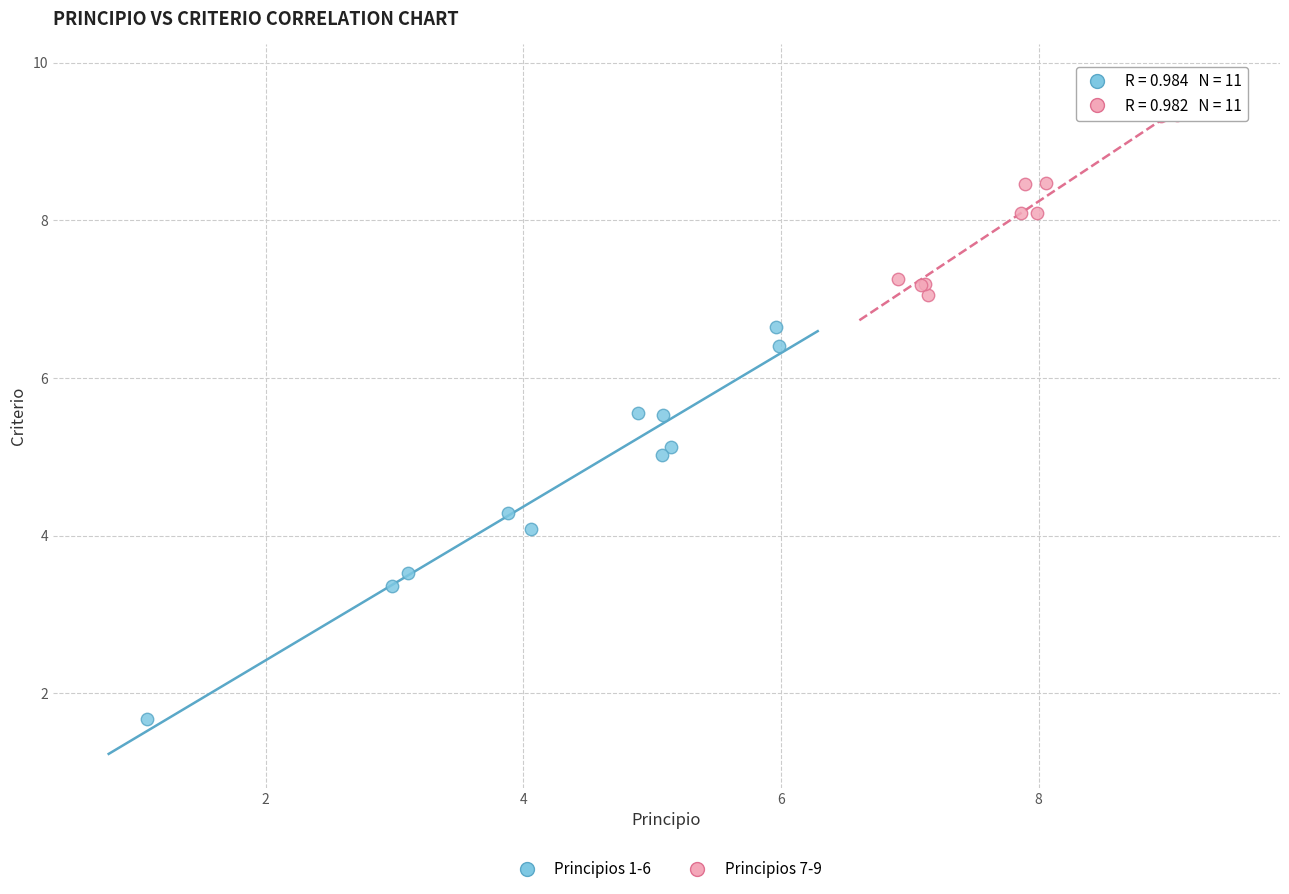

Which series contains the highest Y value?

Principios 7-9